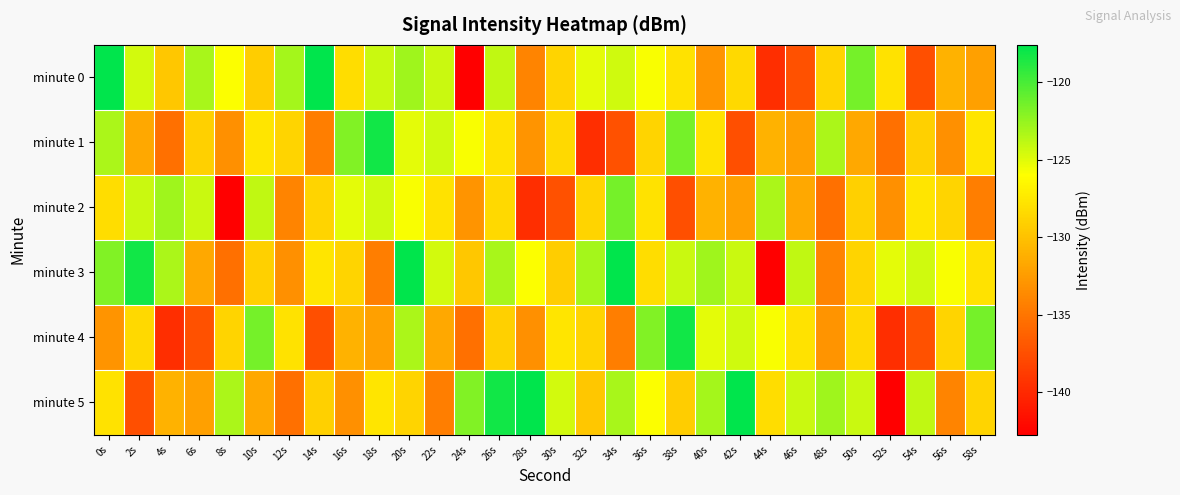

Which series has the largest total across all categories?

minute 3